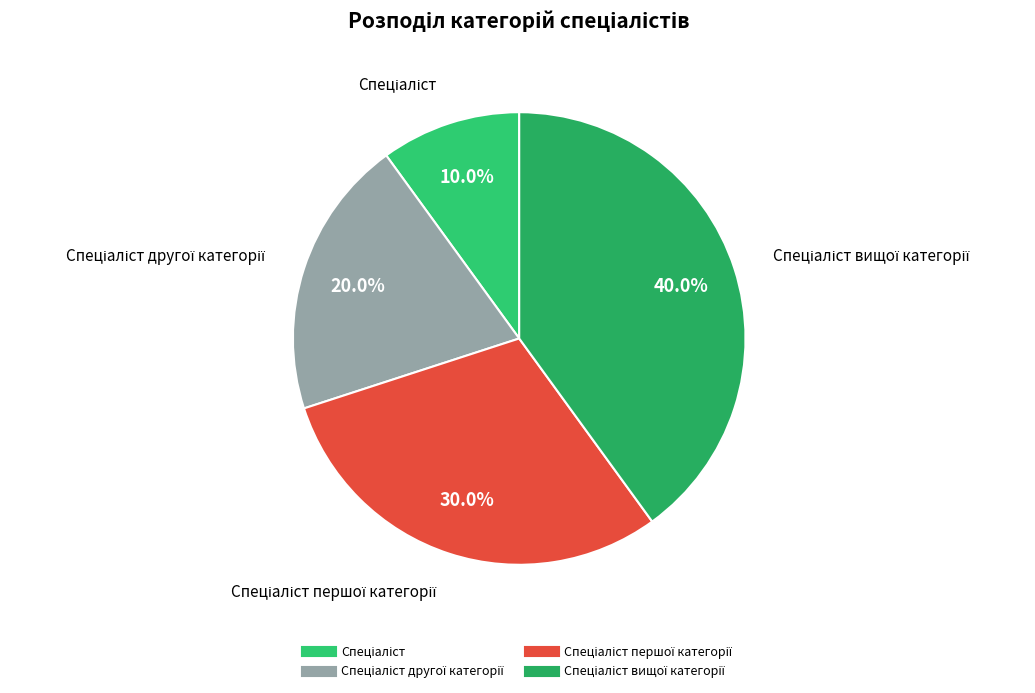

Which category has the smallest portion of the pie?

Спеціаліст